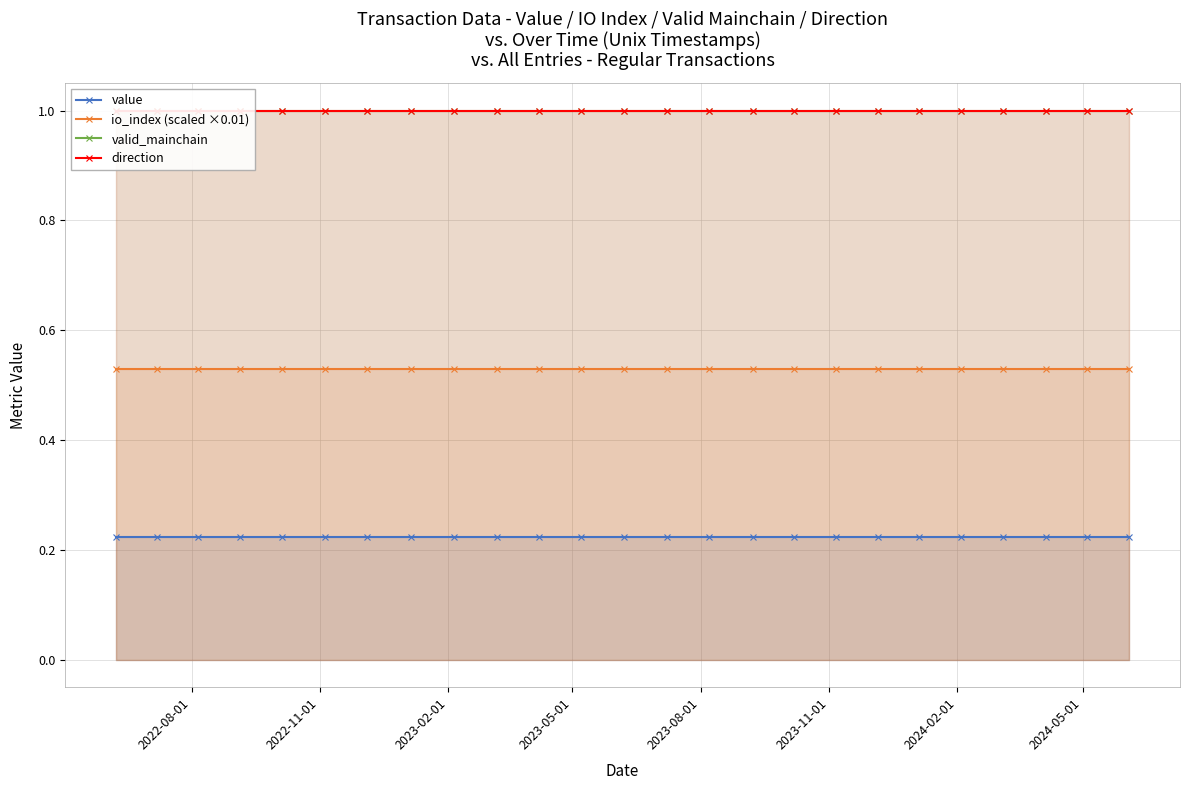

Reading right to left, what are all the values shown in this chart?

value: 0.2	0.2	0.2	0.2	0.2	0.2	0.2	0.2	0.2	0.2	0.2	0.2	0.2	0.2	0.2	0.2	0.2	0.2	0.2	0.2	0.2	0.2	0.2	0.2	0.2
io_index (scaled ×0.01): 0.5	0.5	0.5	0.5	0.5	0.5	0.5	0.5	0.5	0.5	0.5	0.5	0.5	0.5	0.5	0.5	0.5	0.5	0.5	0.5	0.5	0.5	0.5	0.5	0.5
valid_mainchain: 1.0	1.0	1.0	1.0	1.0	1.0	1.0	1.0	1.0	1.0	1.0	1.0	1.0	1.0	1.0	1.0	1.0	1.0	1.0	1.0	1.0	1.0	1.0	1.0	1.0
direction: 1.0	1.0	1.0	1.0	1.0	1.0	1.0	1.0	1.0	1.0	1.0	1.0	1.0	1.0	1.0	1.0	1.0	1.0	1.0	1.0	1.0	1.0	1.0	1.0	1.0